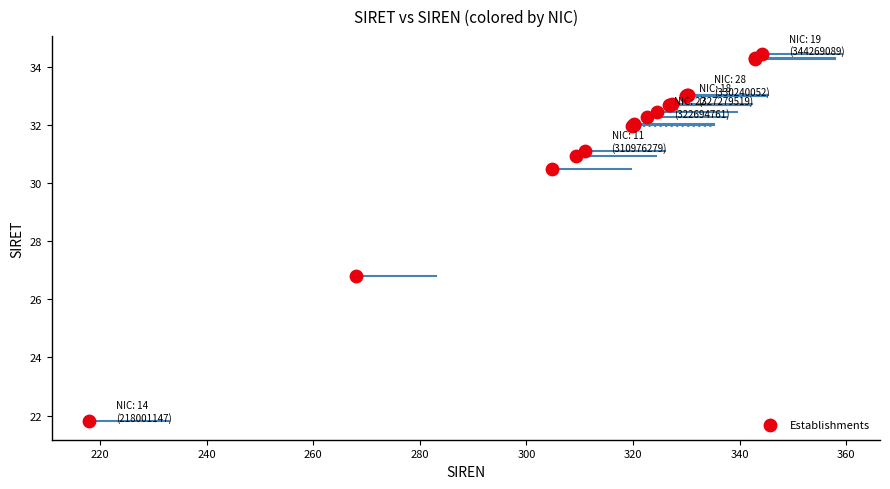

What Y value in the scatter plot is closest to 28?

26.8